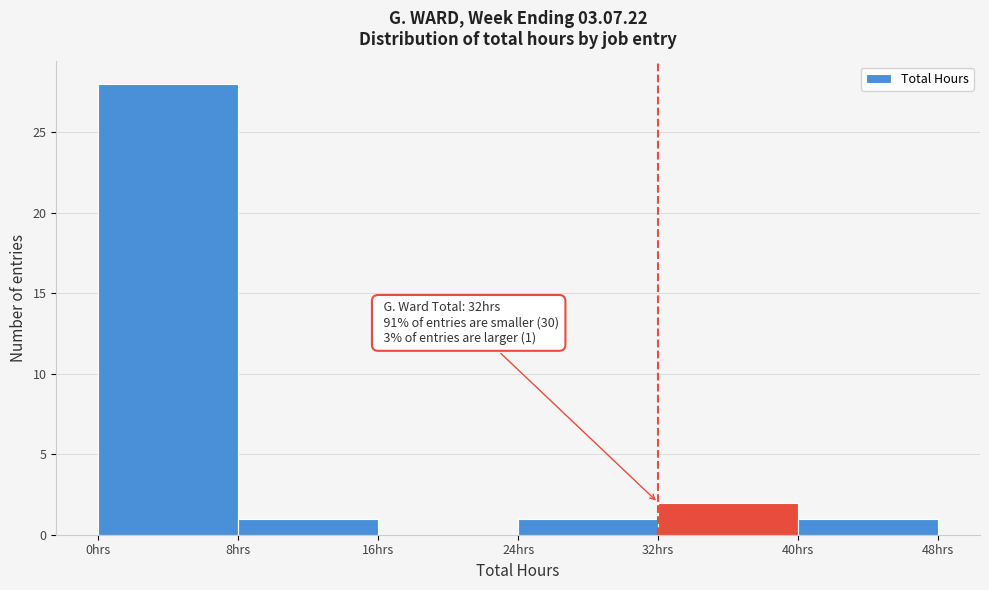

Which range on the x-axis has the tallest bar?

0 to 8